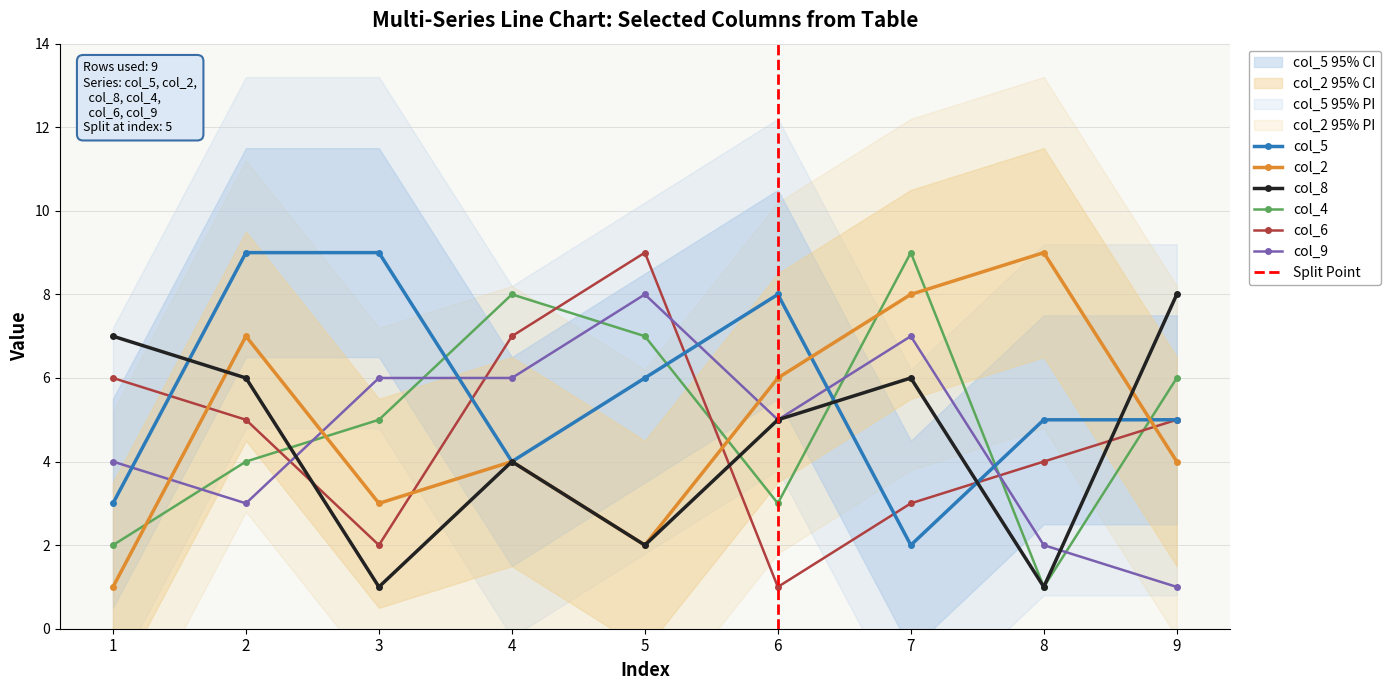

What is the average value of the col_9 series?

5